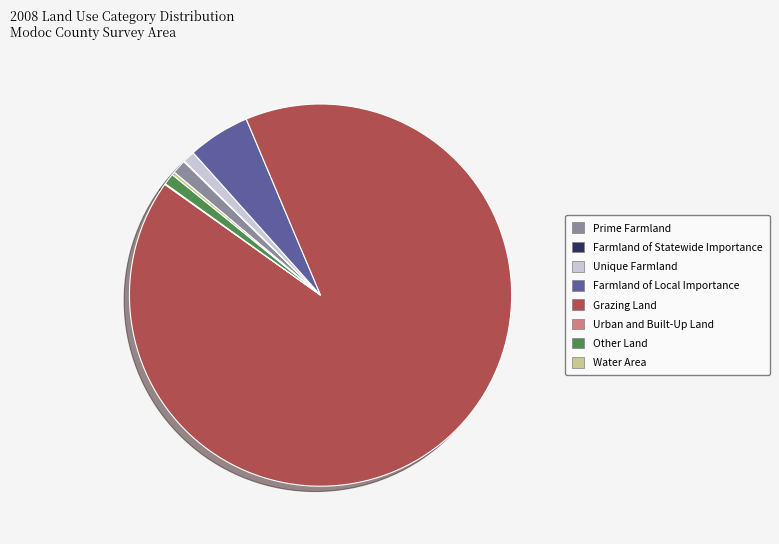

Which category has the biggest portion of the pie?

Grazing Land